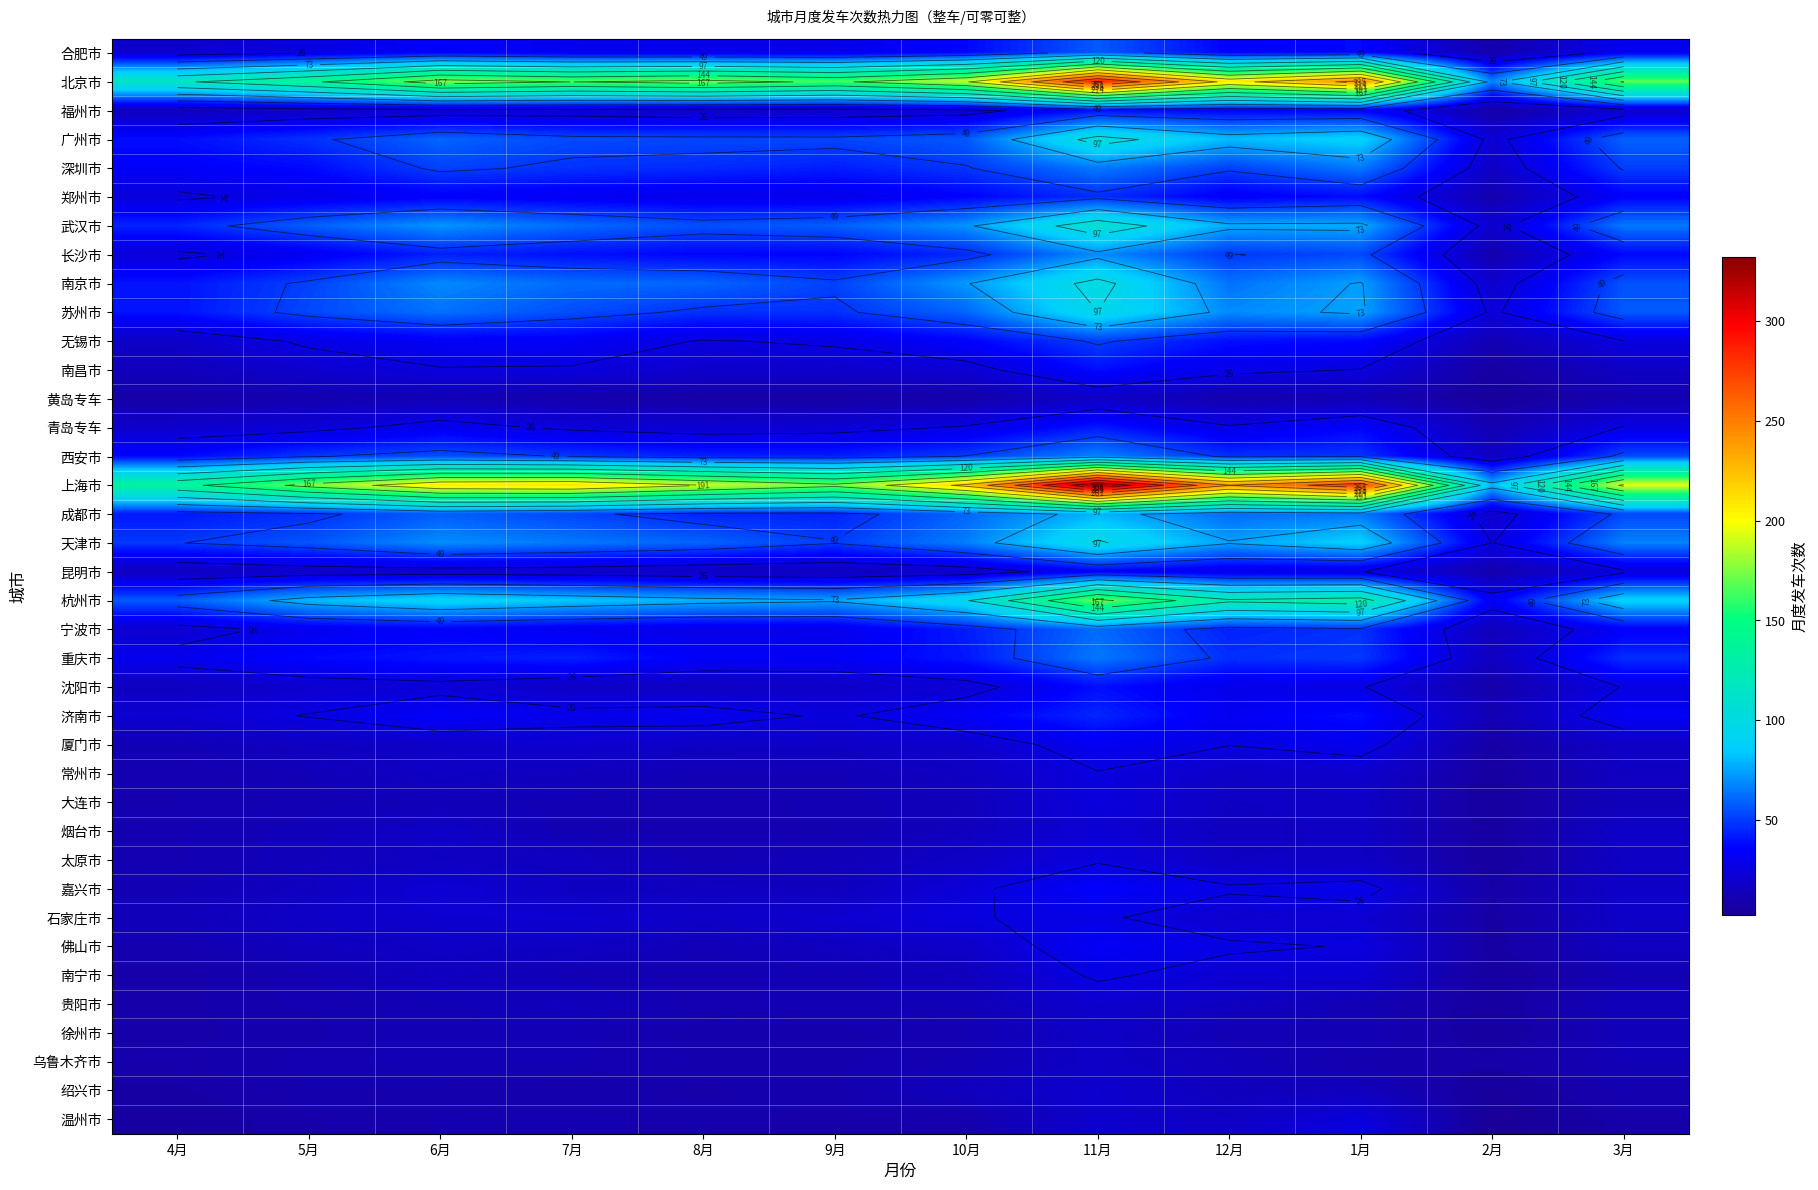

What is the difference between the 乌鲁木齐市 values at 11月 and 2月?

9.2